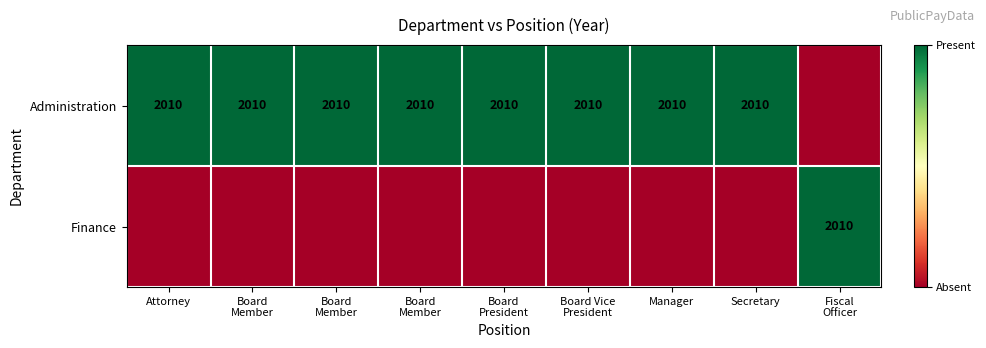

Rank the categories by Administration value from highest to lowest.

Attorney, Board Member, Board Member, Board Member, Board President, Board Vice President, Manager, Secretary, Fiscal Officer